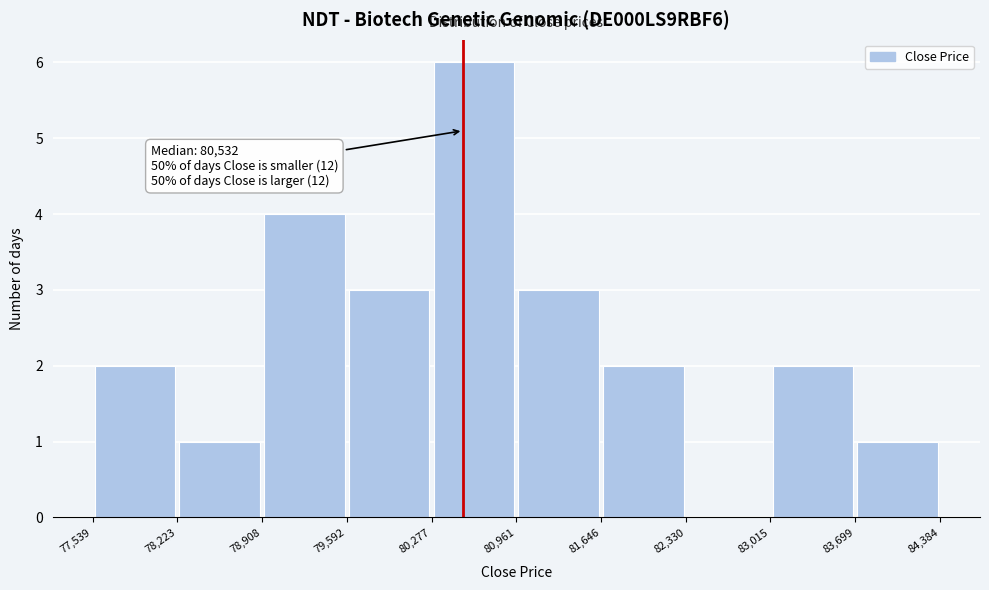

Over which range of the x-axis is the bar tallest?

80,277 to 80,961